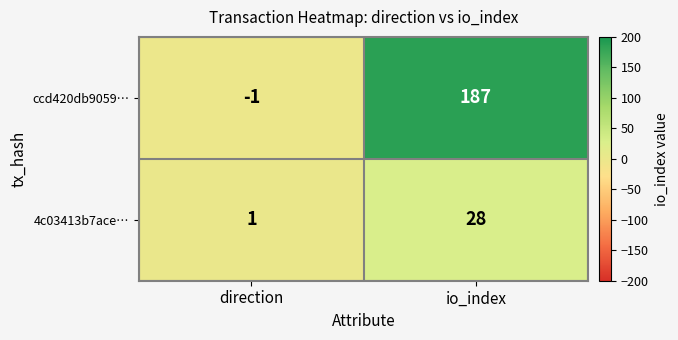

Which series has the largest total across all categories?

ccd420db9059…